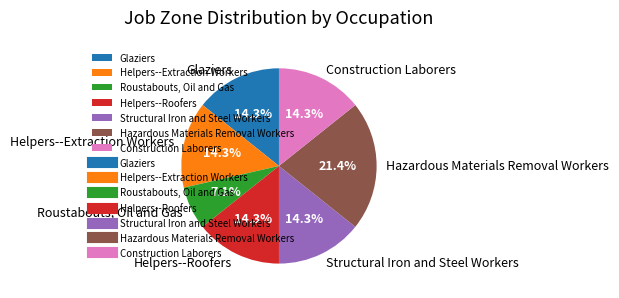

Between Construction Laborers and Hazardous Materials Removal Workers, which is larger?

Hazardous Materials Removal Workers